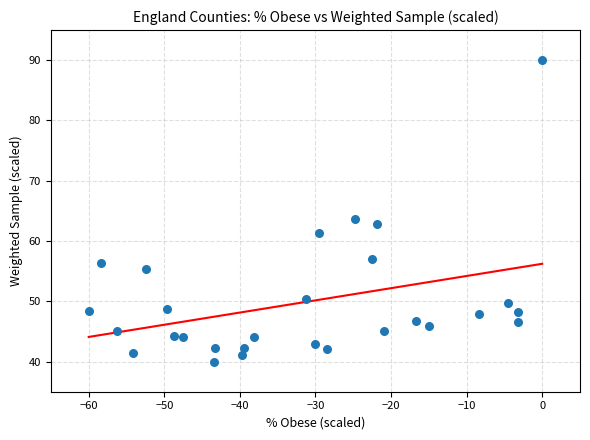

What is the range of Y values (max minus min)?

50.0